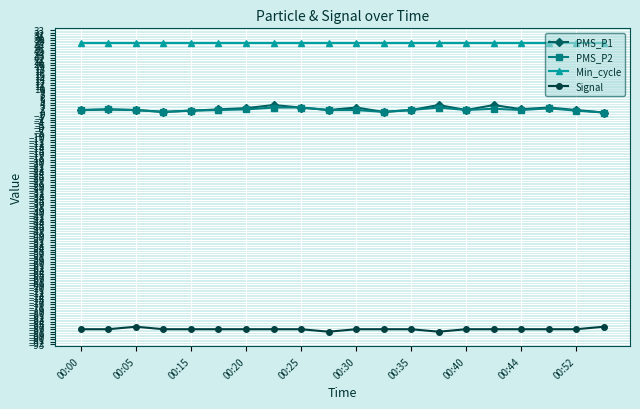

Does the chart have visible grid lines?

Yes